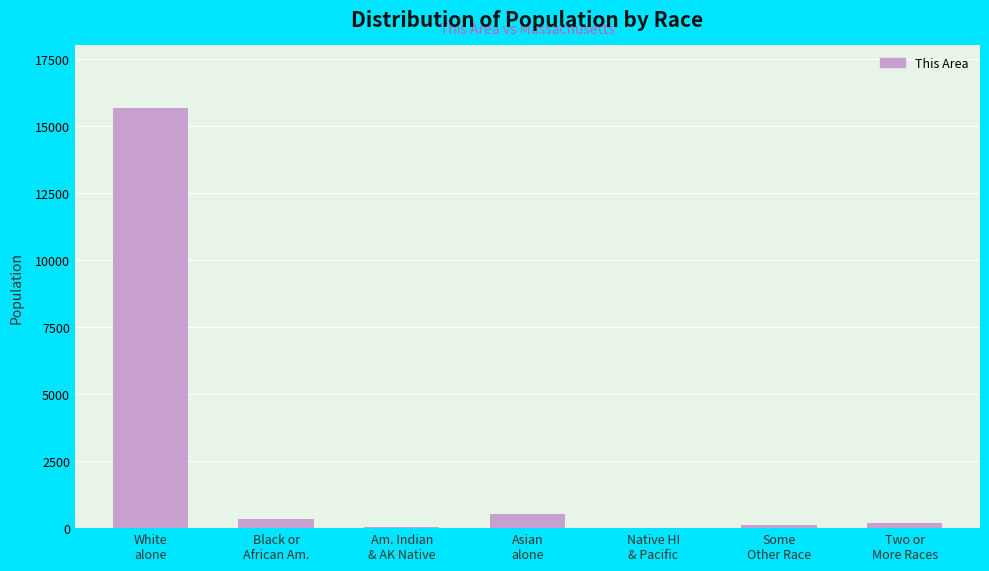

What is the greatest value displayed?

15665